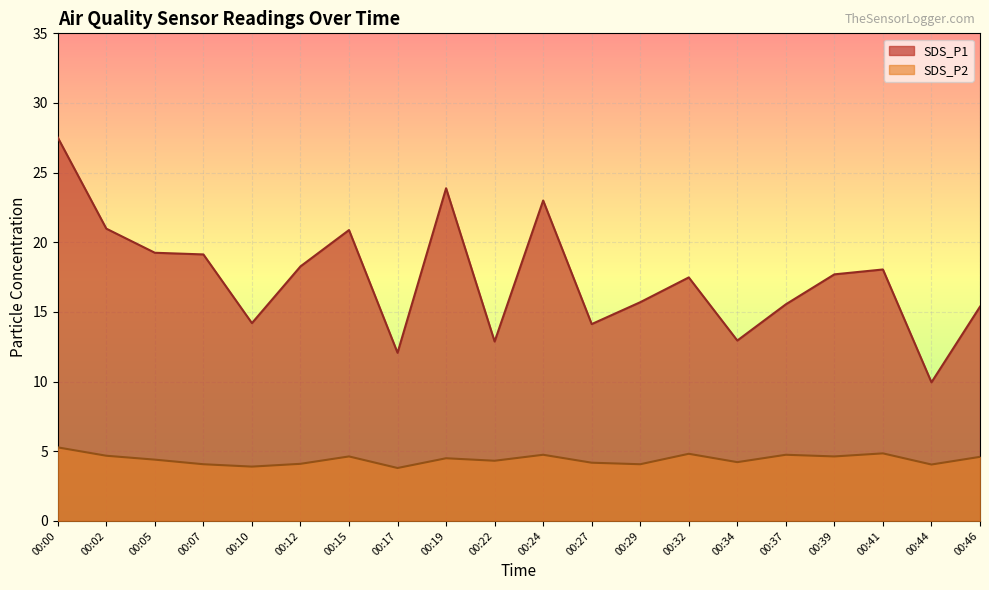

Rank the categories by SDS_P2 value from lowest to highest.

00:17, 00:10, 00:44, 00:07, 00:29, 00:12, 00:27, 00:34, 00:22, 00:05, 00:19, 00:46, 00:15, 00:39, 00:02, 00:24, 00:37, 00:32, 00:41, 00:00